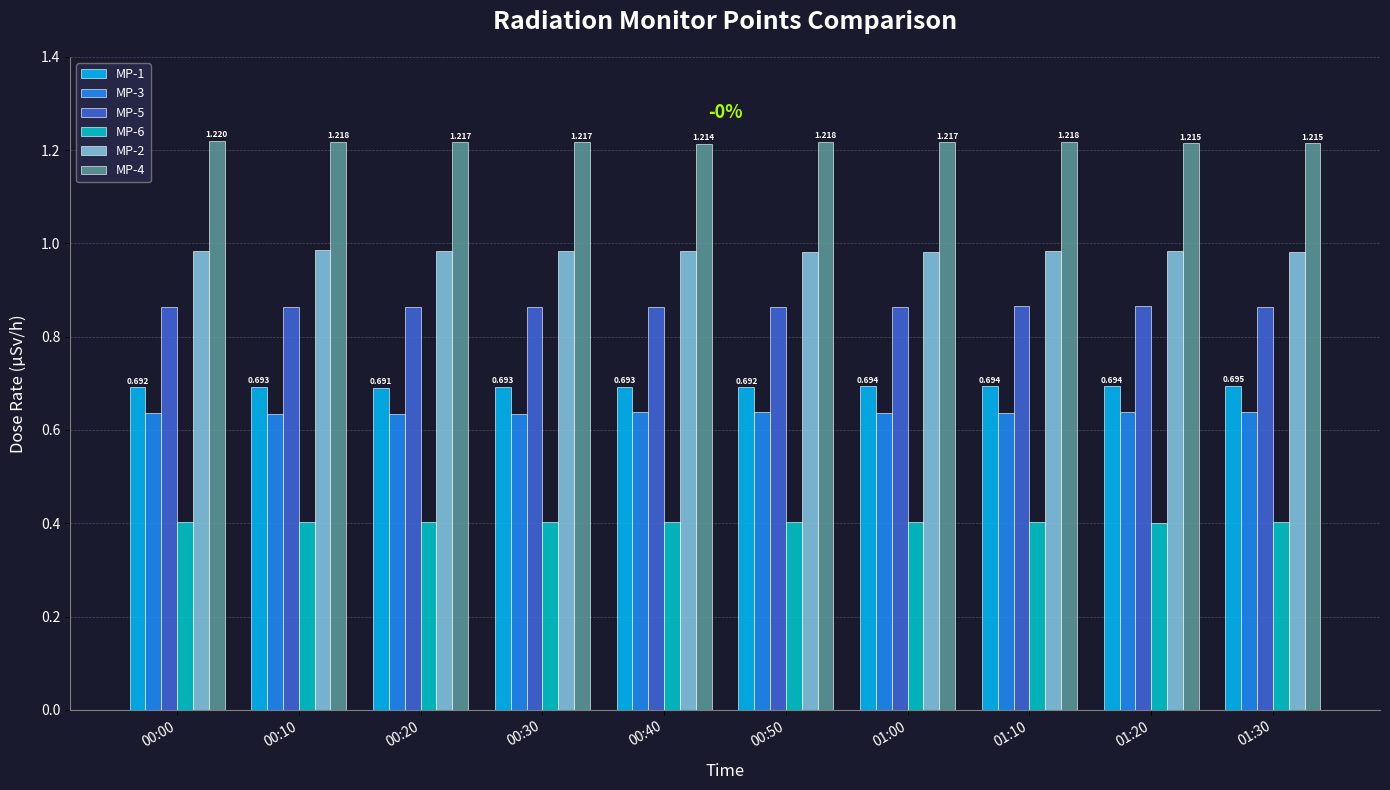

Is the value of MP-6 at 00:00 greater than the value of MP-1 at 00:30?

No